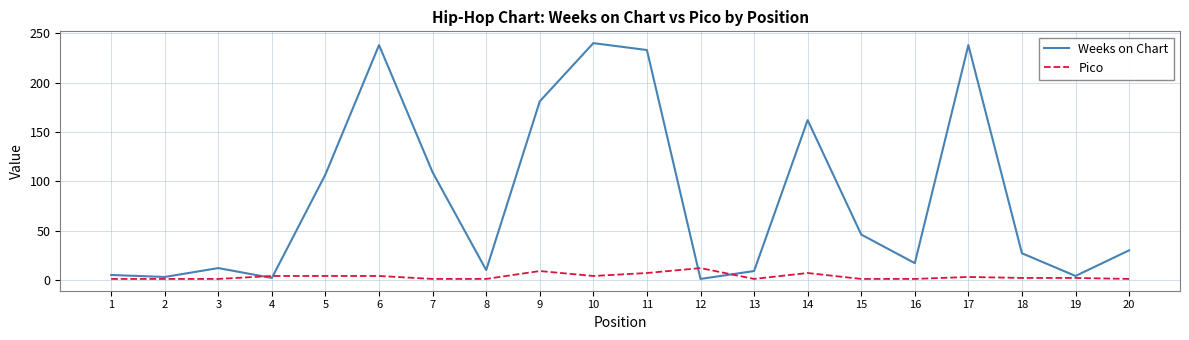

Is it true that Weeks on Chart equals 10 at 8?

True